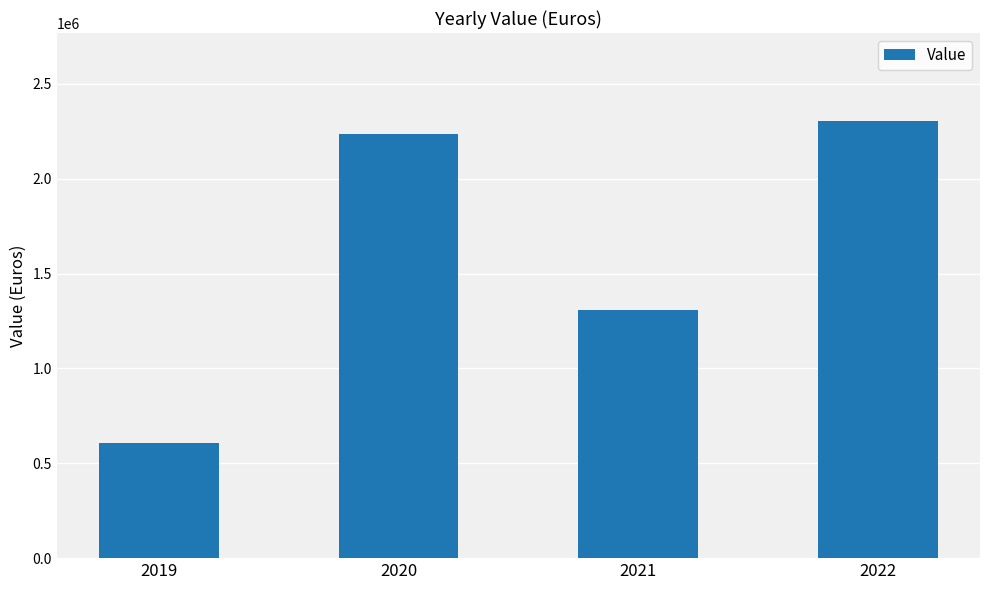

How many categories are shown in the chart?

4